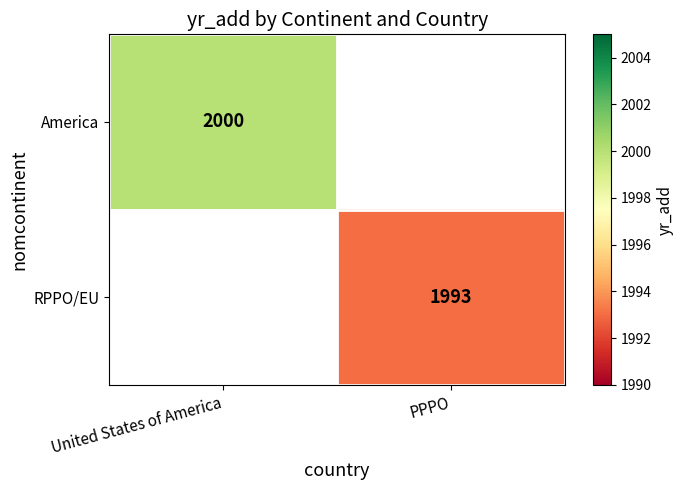

The value of America at United States of America is 1190. True or false?

False